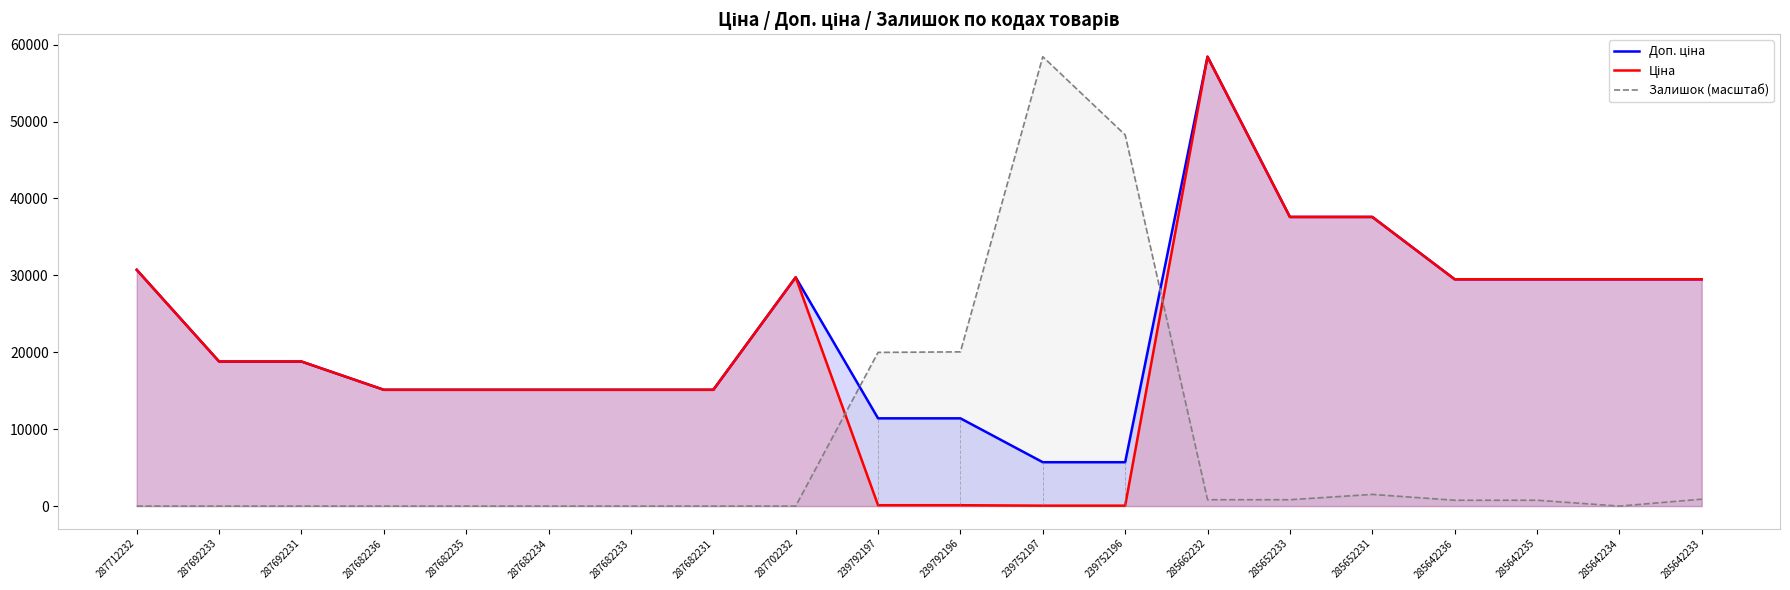

Which series has the largest total across all categories?

Доп. ціна